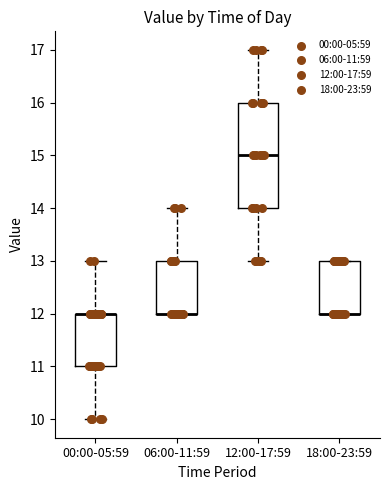

Where is the lower edge of the box for 00:00-05:59 on the y-axis? The values are not printed on the chart, so give them approximately, as read against the axis.

11